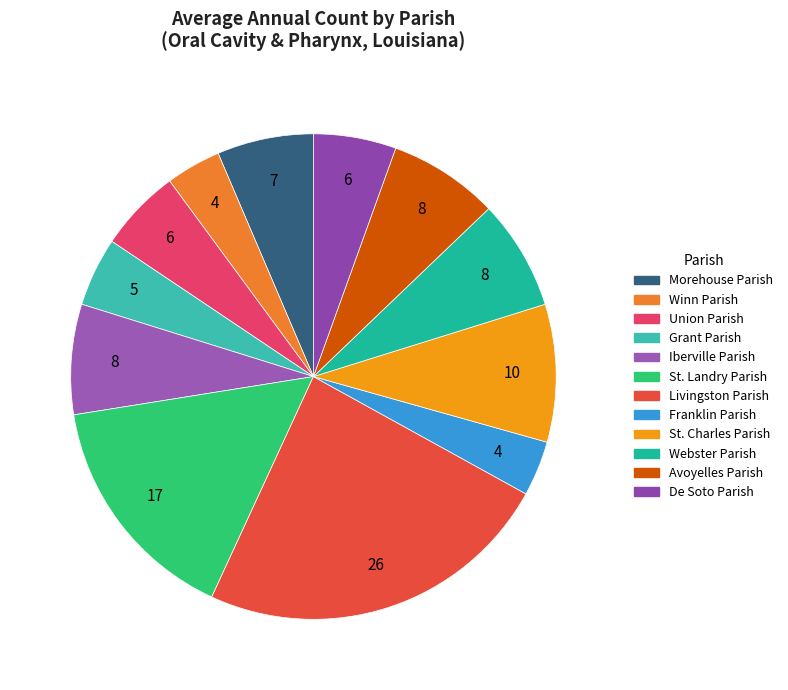

How many segments does this pie chart have?

12